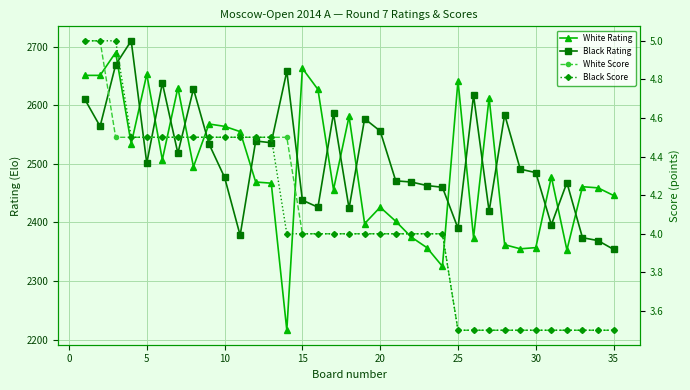

Count the number of data series in this chart.

4